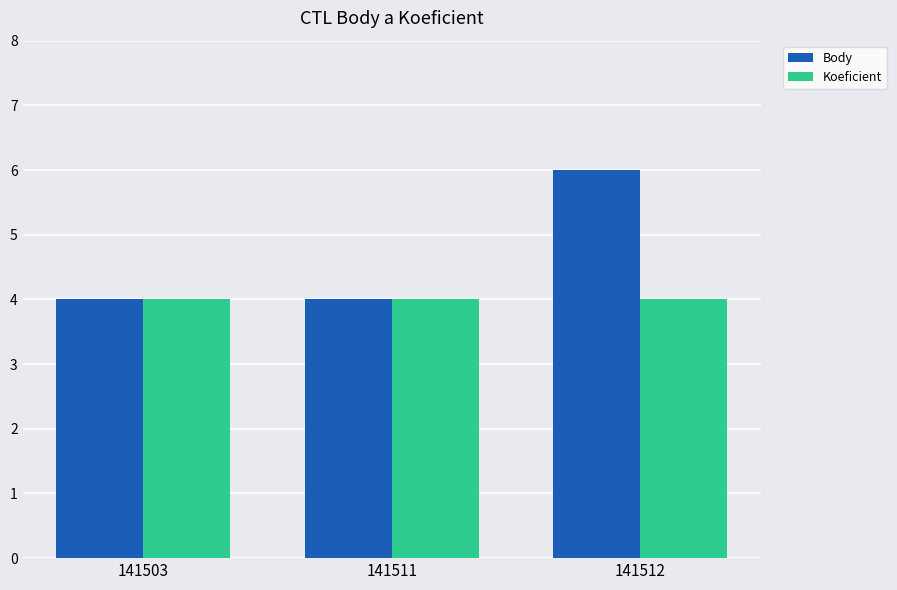

Between 141503 and 141512, which series saw the biggest shift?

Body